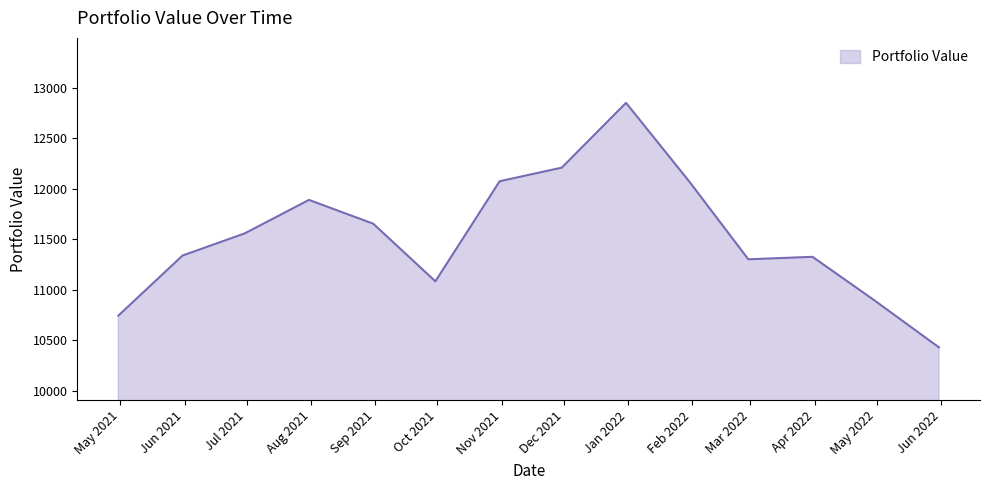

What is the greatest value displayed?

12850.5